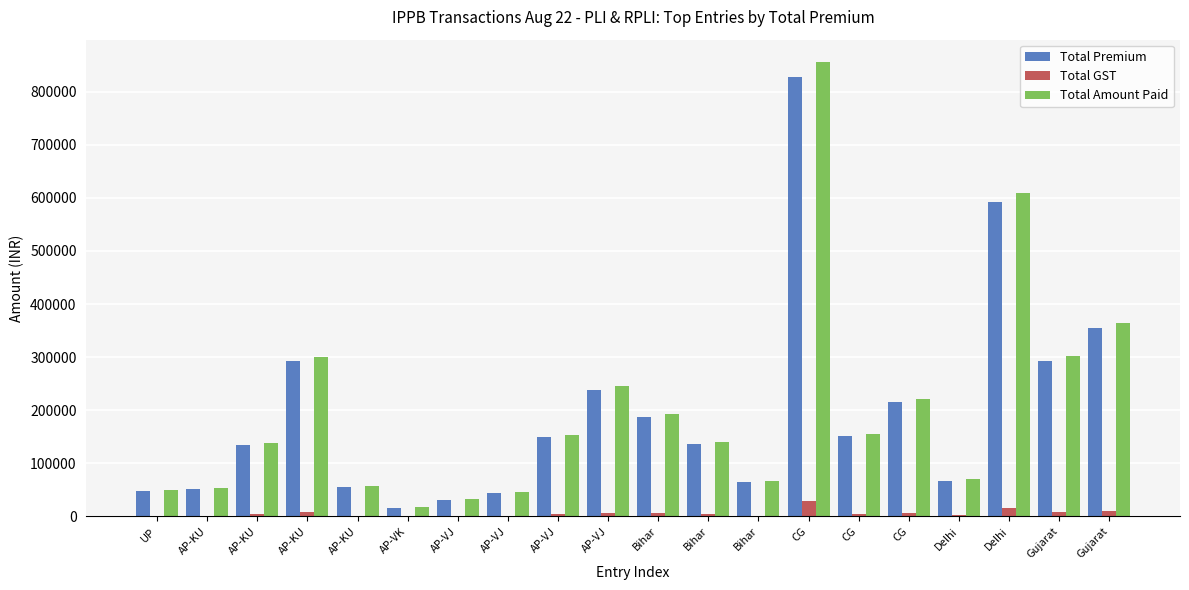

What is the label of the 13th bar from the right?

AP-VJ